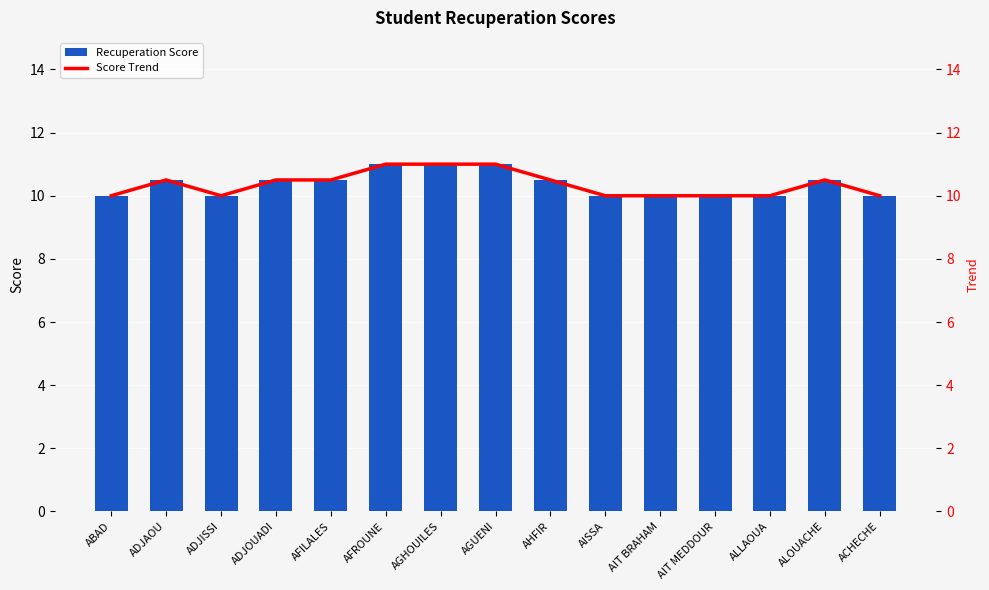

What value does the Recuperation Score series have at AGHOUILES?

11.0